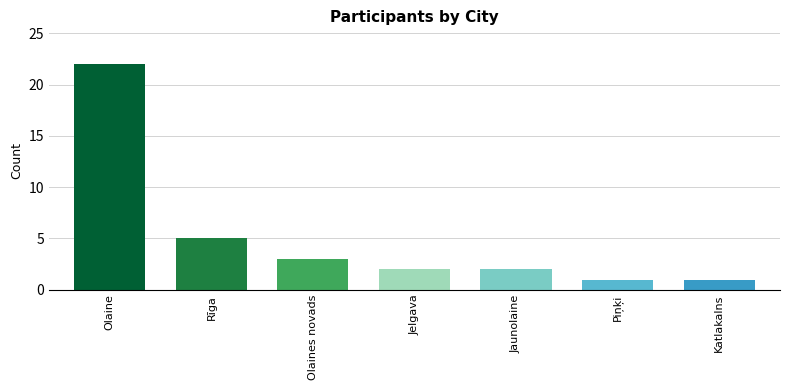

What is the ratio of the value at Rīga to the value at Piņķi?

5.0